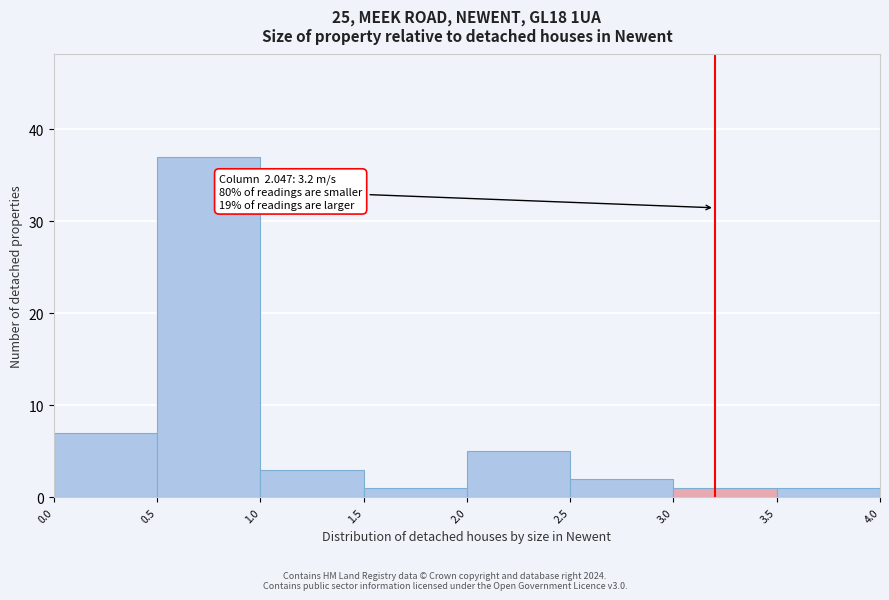

Which range on the x-axis has the tallest bar?

0.5 to 1.0